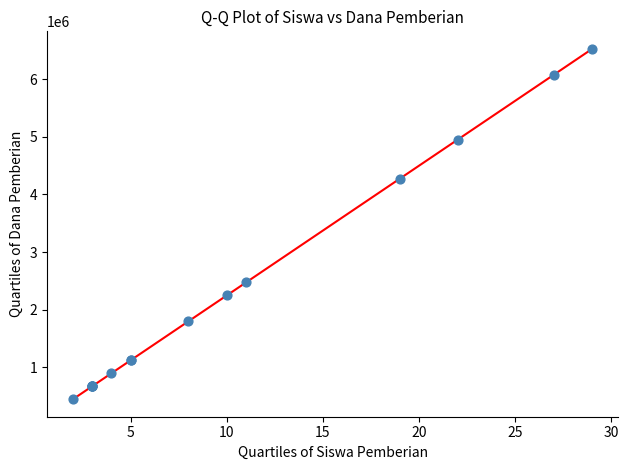

What Y value in the scatter plot is closest to 3487500?

4275000